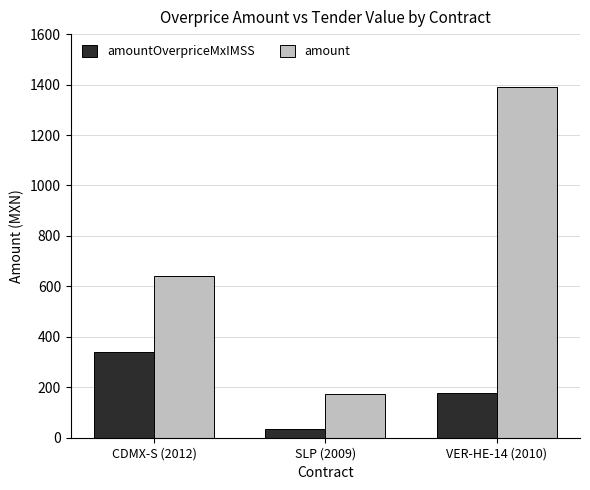

What value does the amountOverpriceMxIMSS series have at CDMX-S (2012)?

340.8